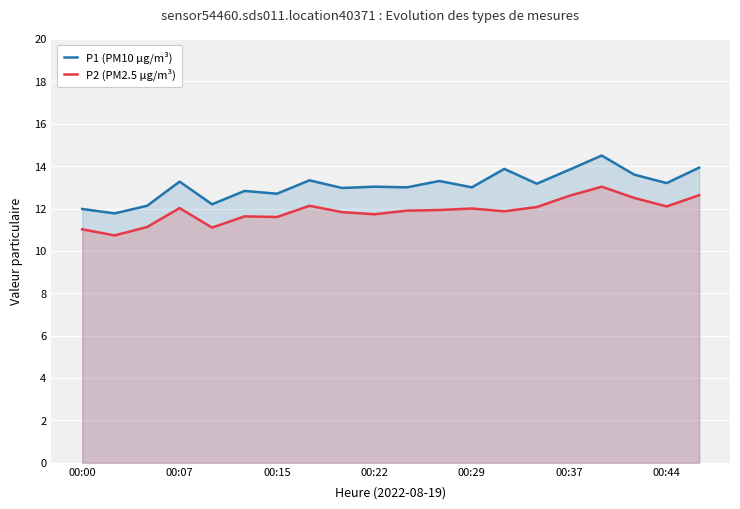

True or false: P1 (PM10 µg/m³) and P2 (PM2.5 µg/m³) intersect in this chart.

False